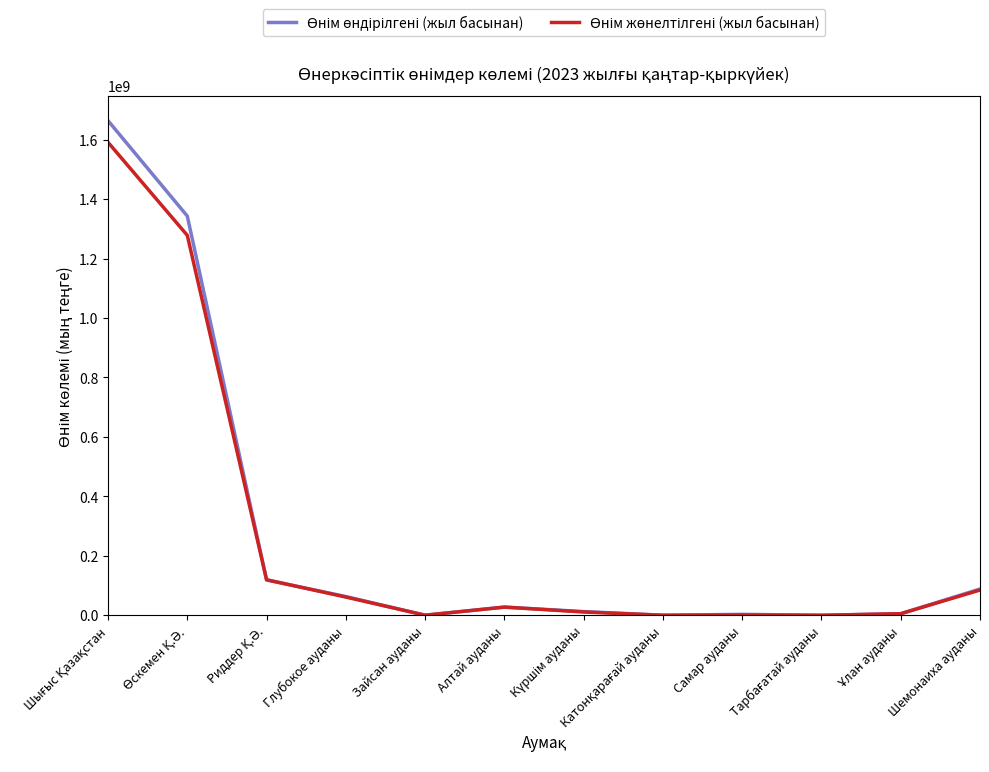

What is the total value across all series at Глубокое ауданы?

124647637